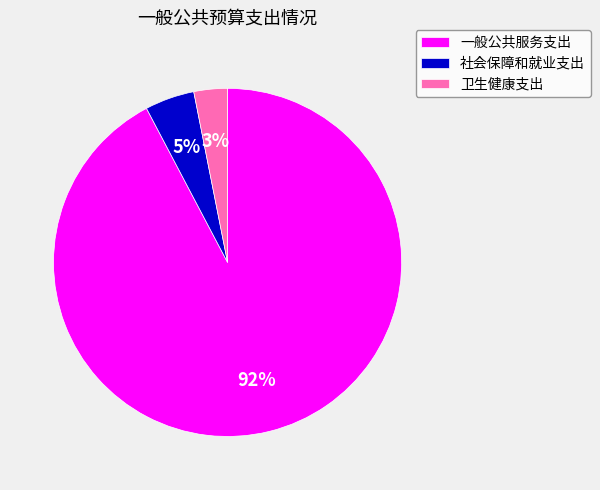

What percentage is the 卫生健康支出 slice, to the nearest percent?

3%